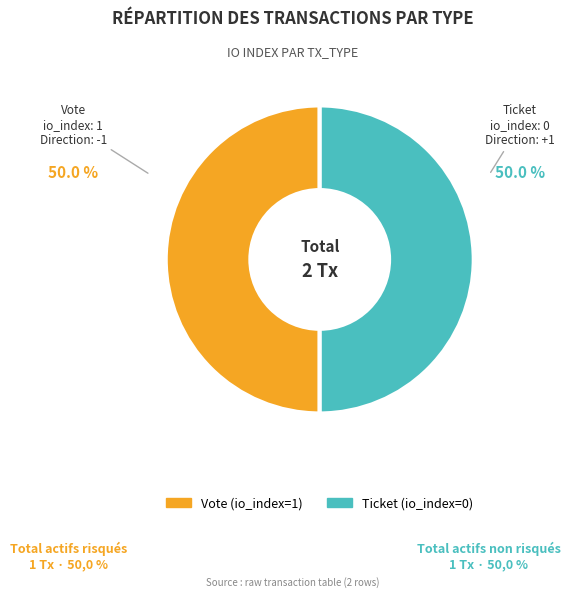

What percentage do Vote (io_index=1) and Ticket (io_index=0) together represent?

100.0%